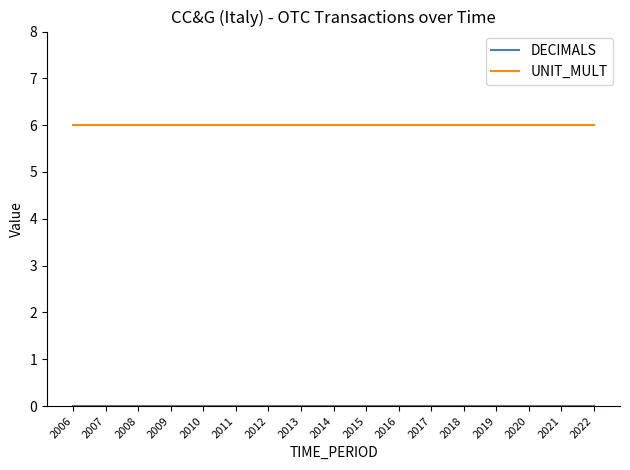

What is the total value across all series at 2013?

6